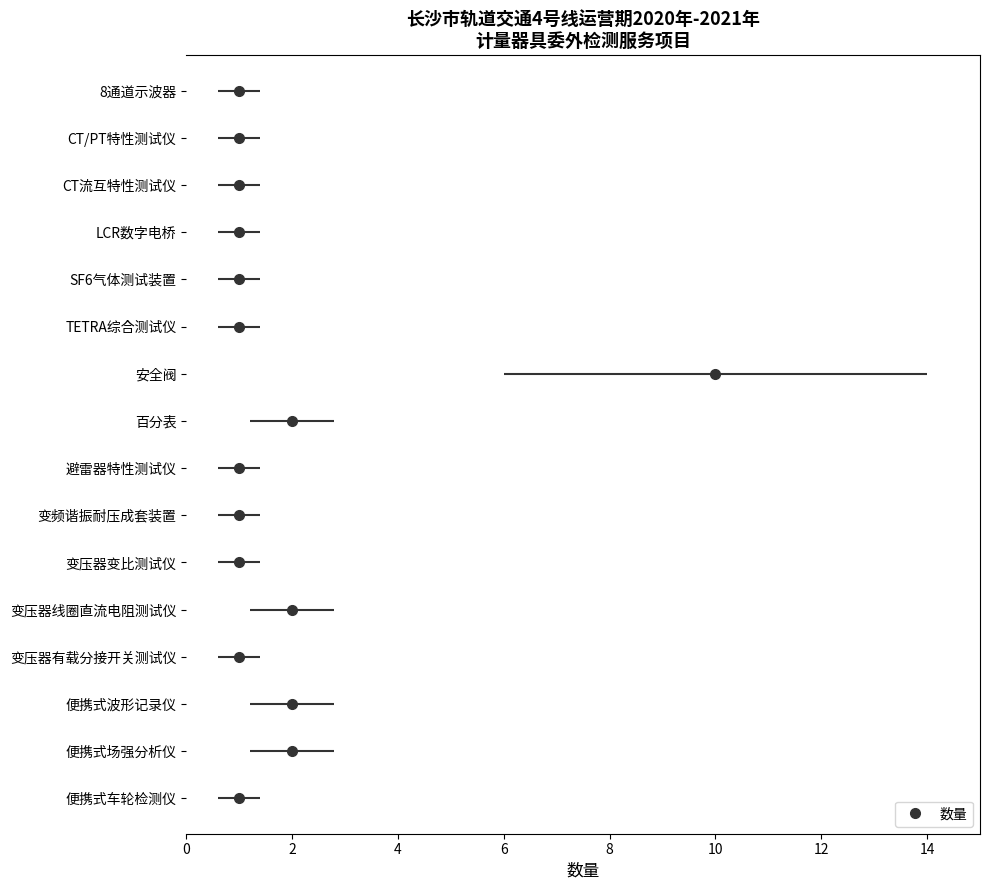

What is the minimum value shown in the chart?

1